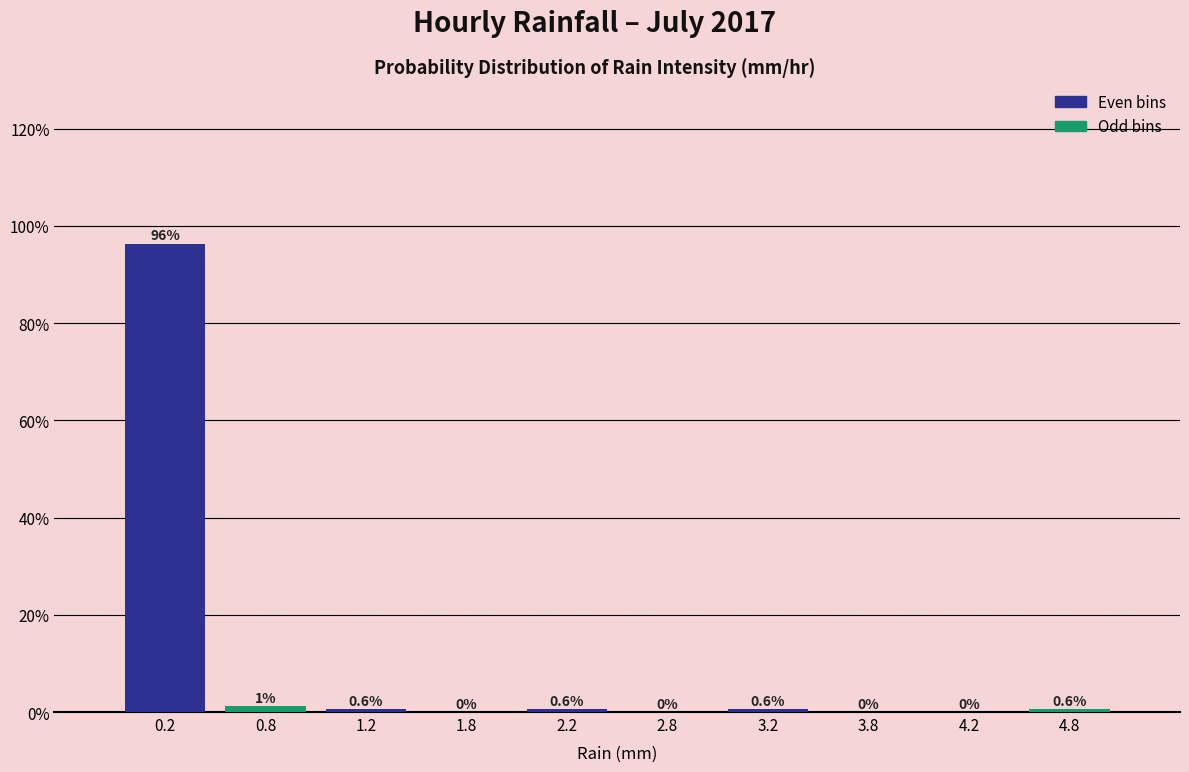

Over which range of the x-axis is the bar tallest?

0.0 to 0.5